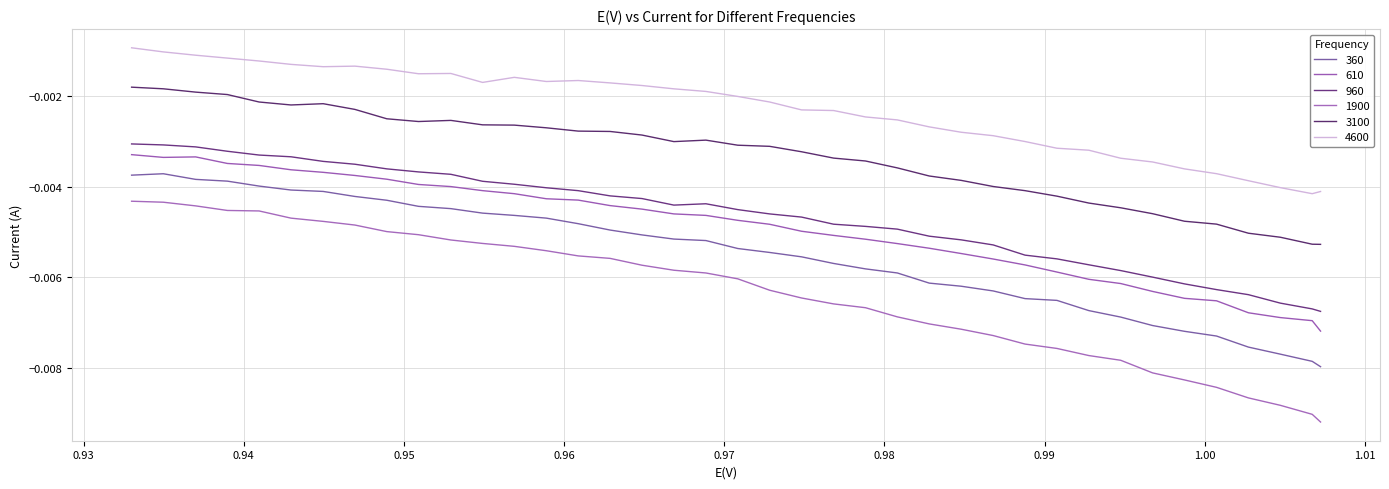

What is the label of the 38th point from the right?

0.93